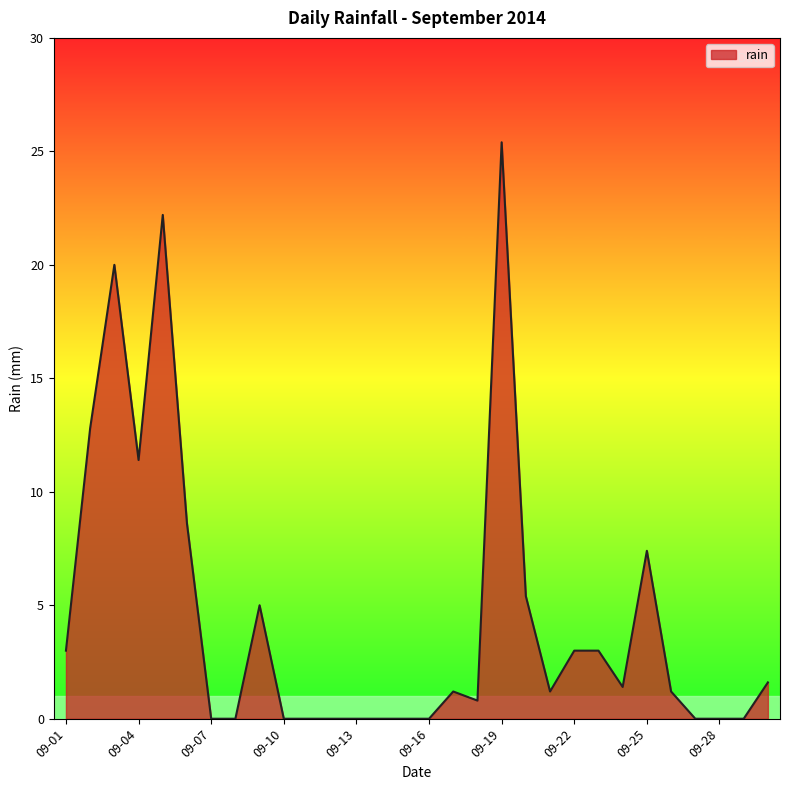

What is the difference between the maximum and minimum values?

25.4